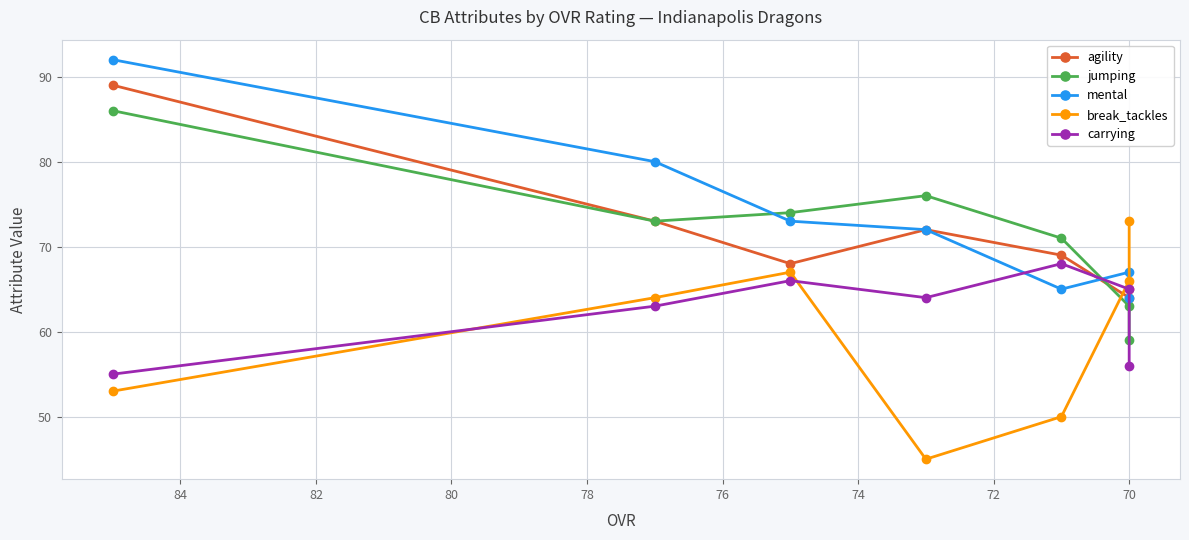

What is the average value of the carrying series?

62